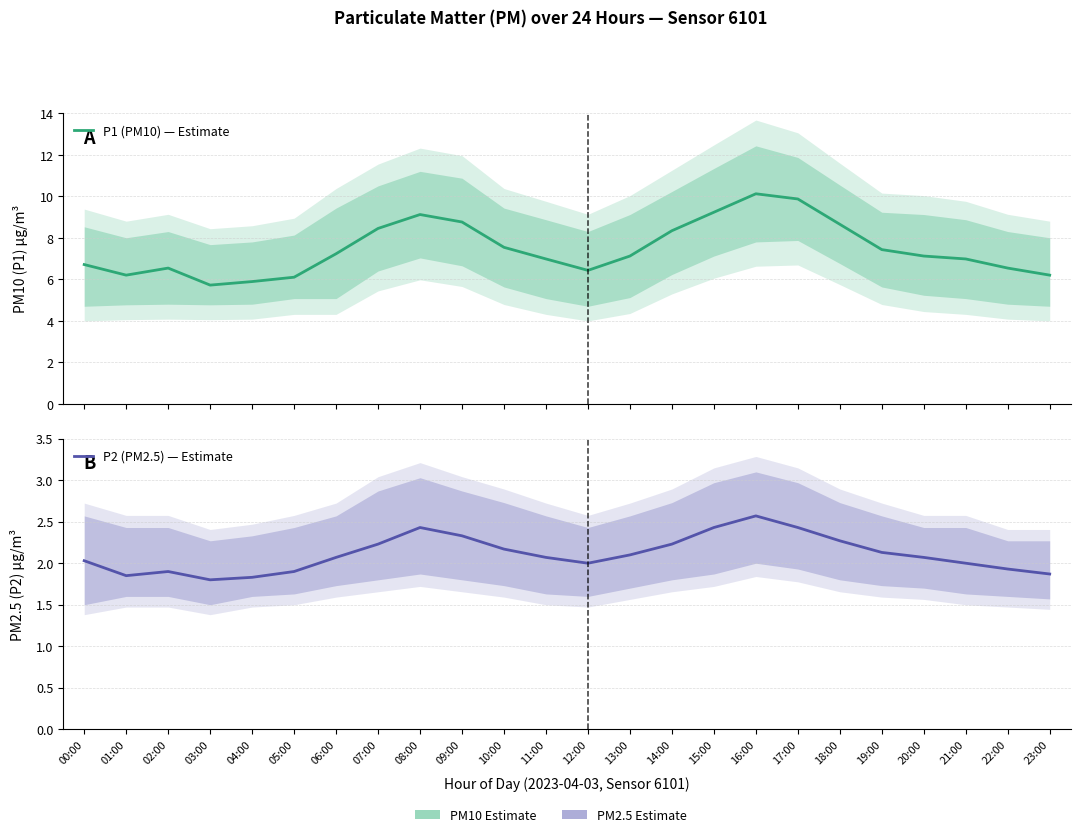

Is it true that P2 (PM2.5) — Estimate equals 3.3 at 00:00?

False